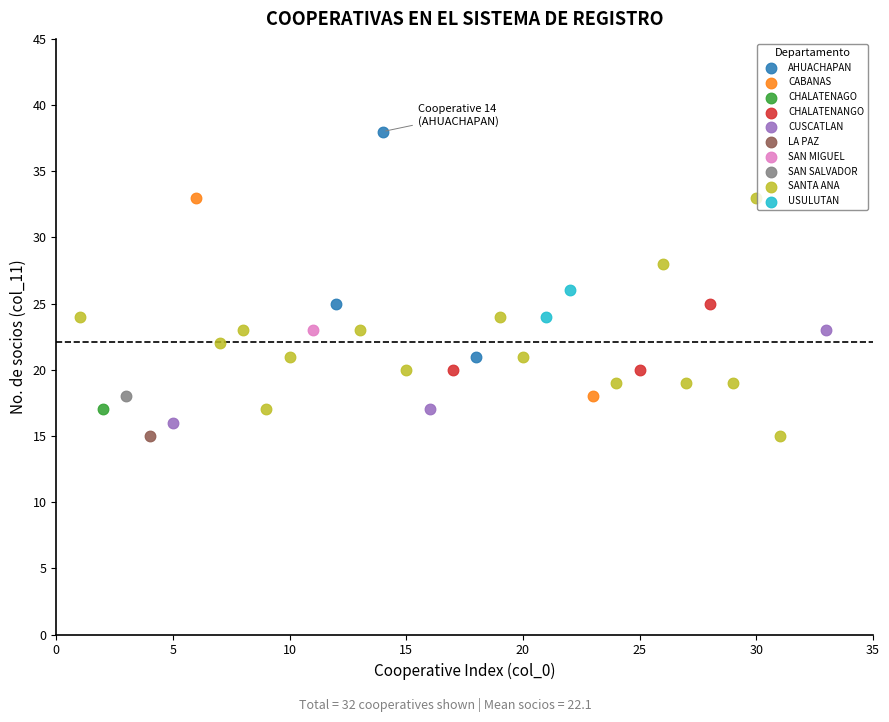

Which series reaches the maximum Y coordinate?

AHUACHAPAN